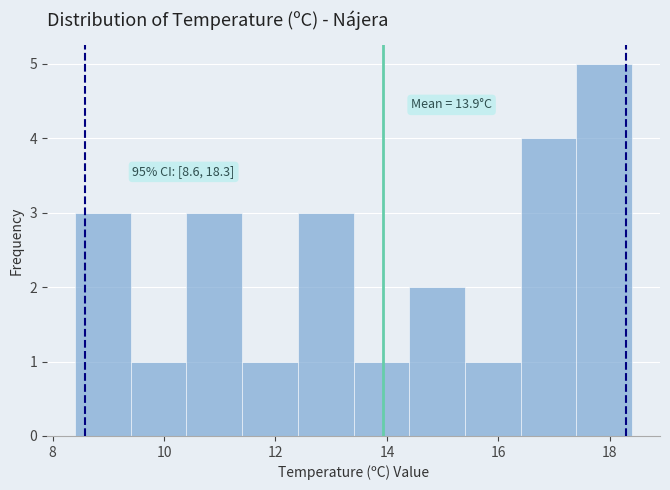

Over which range of the x-axis is the bar tallest?

17.4 to 18.4